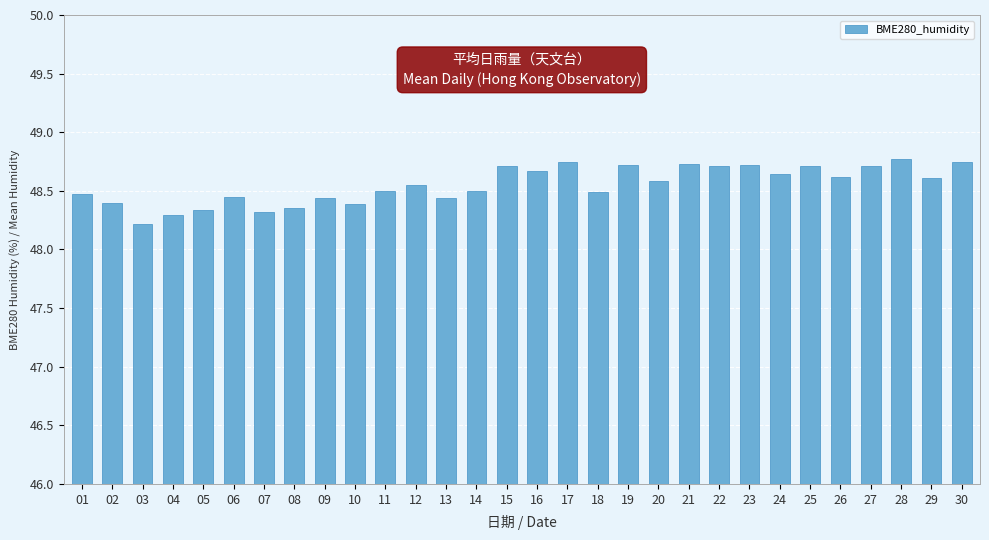

What is the change in value from 09 to 23?

+0.3